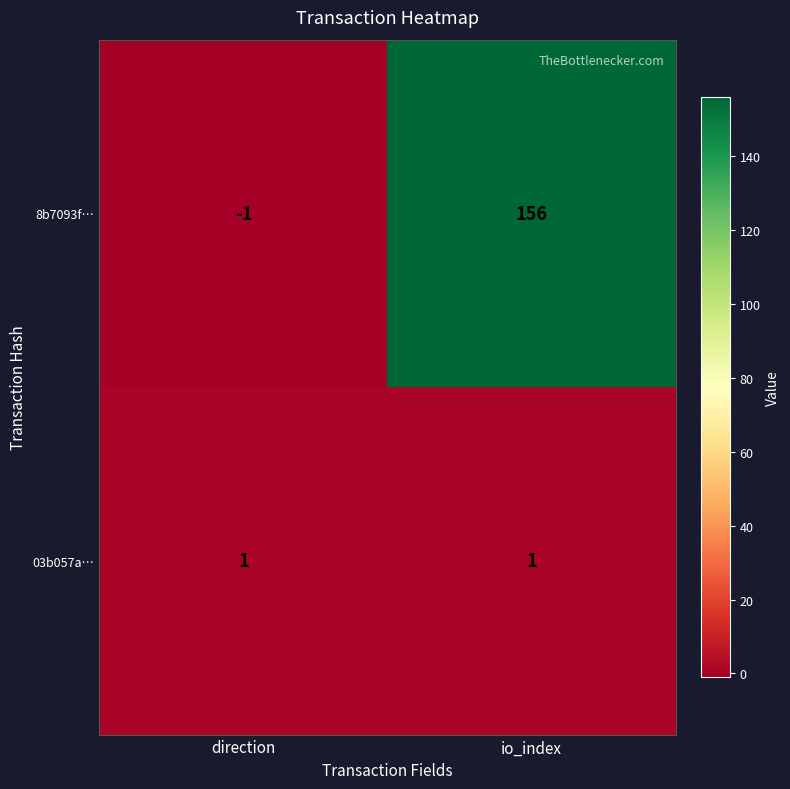

What is the spread (max minus min) of values at io_index?

155